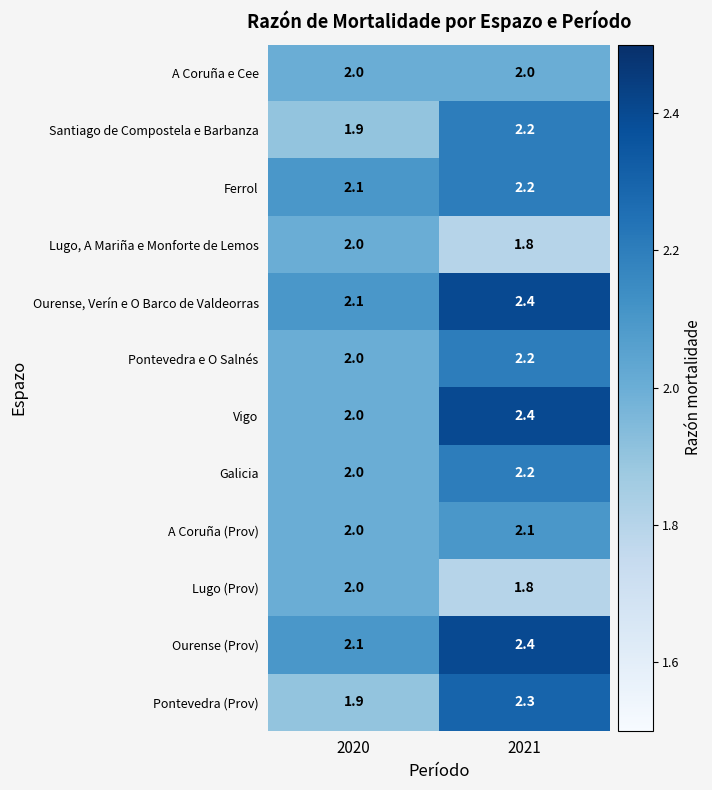

At which category does the chart reach its peak across all series?

2021